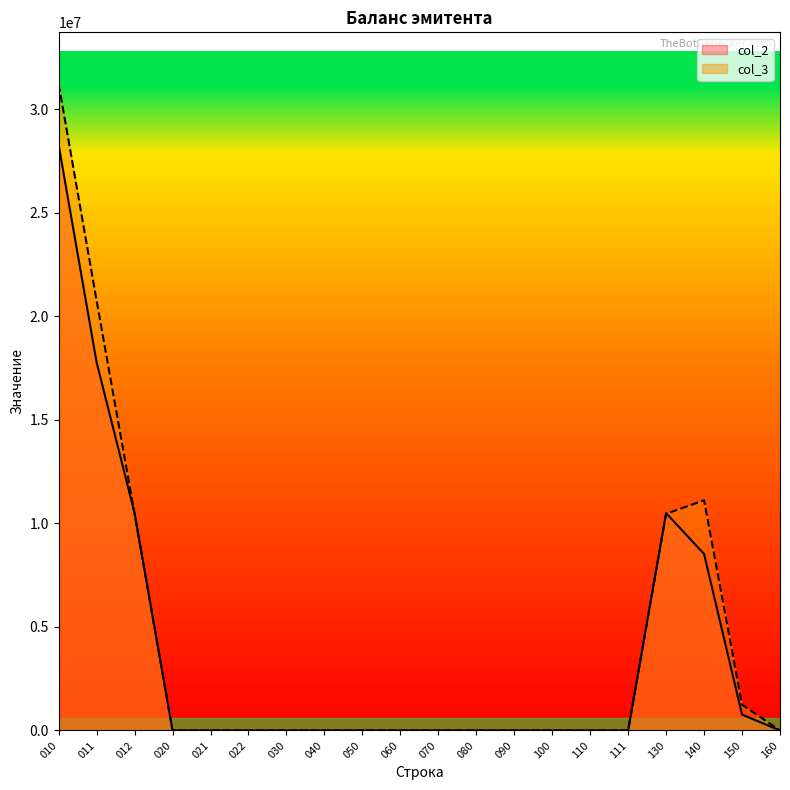

True or false: col_3 has a value of 11118112 at 140.

True